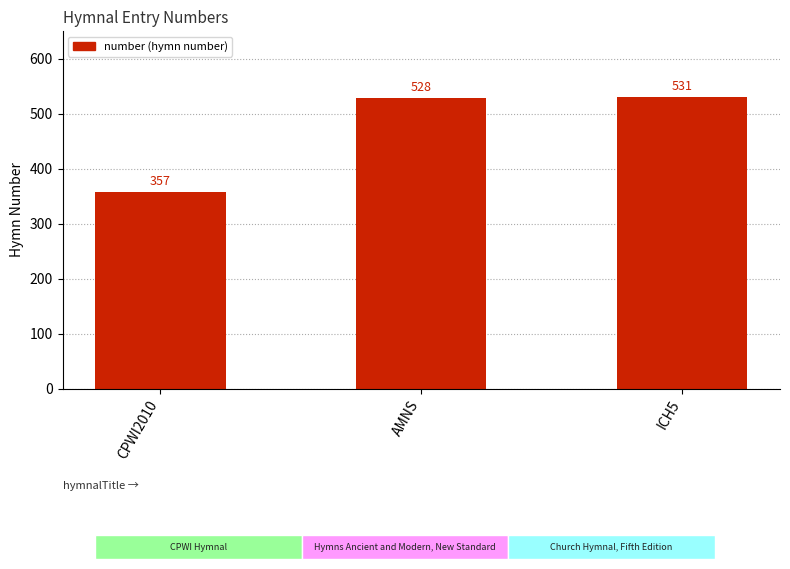

True or false: the data shows 828 at AMNS.

False